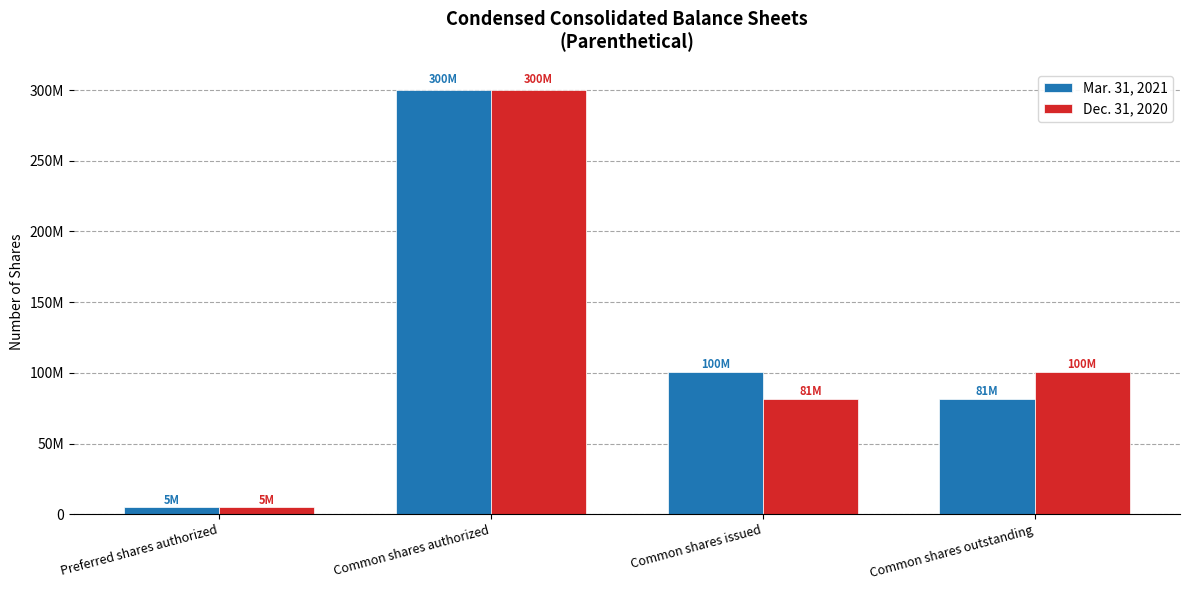

Is it true that Mar. 31, 2021 equals 300000000 at Common shares authorized?

True